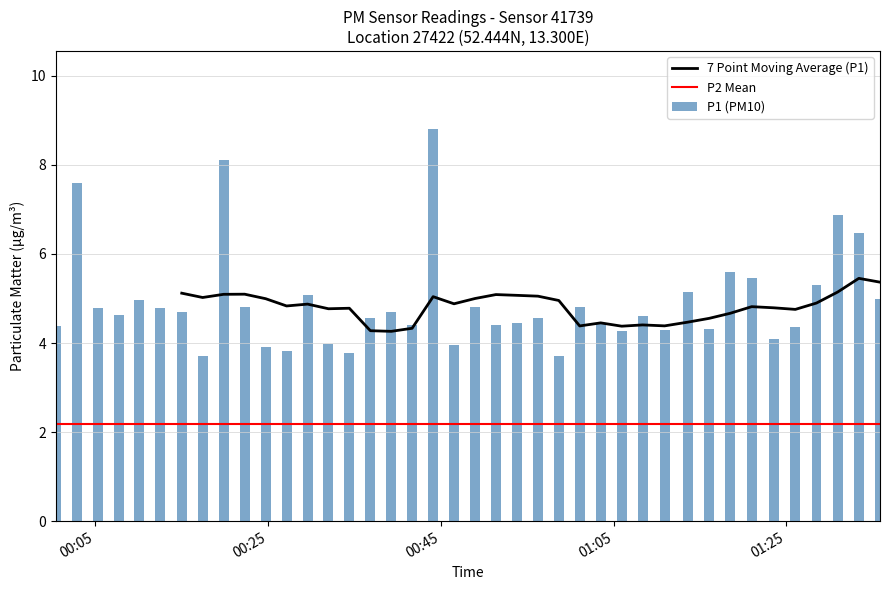

Are the bars grouped side by side (vs. stacked)?

No